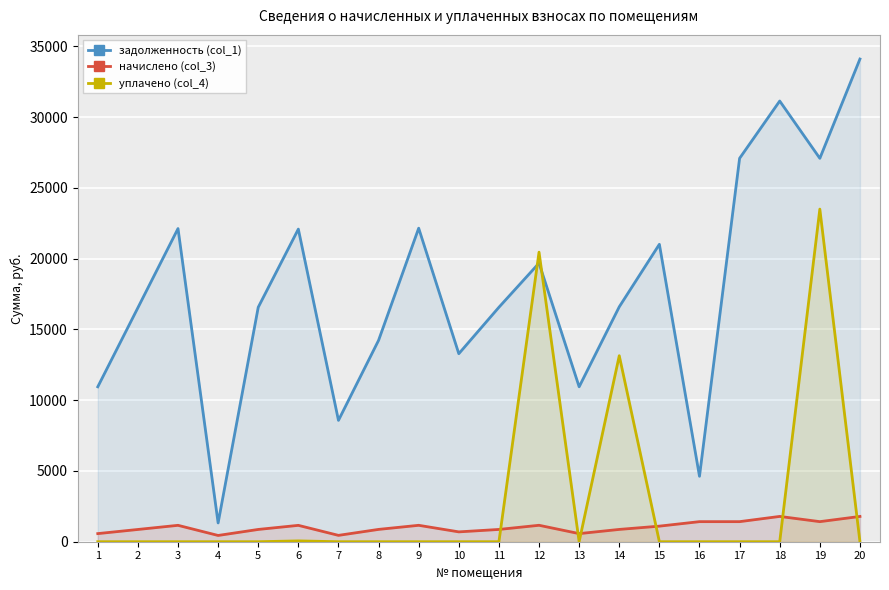

True or false: начислено (col_3) has a value of 870.9 at 8.

True